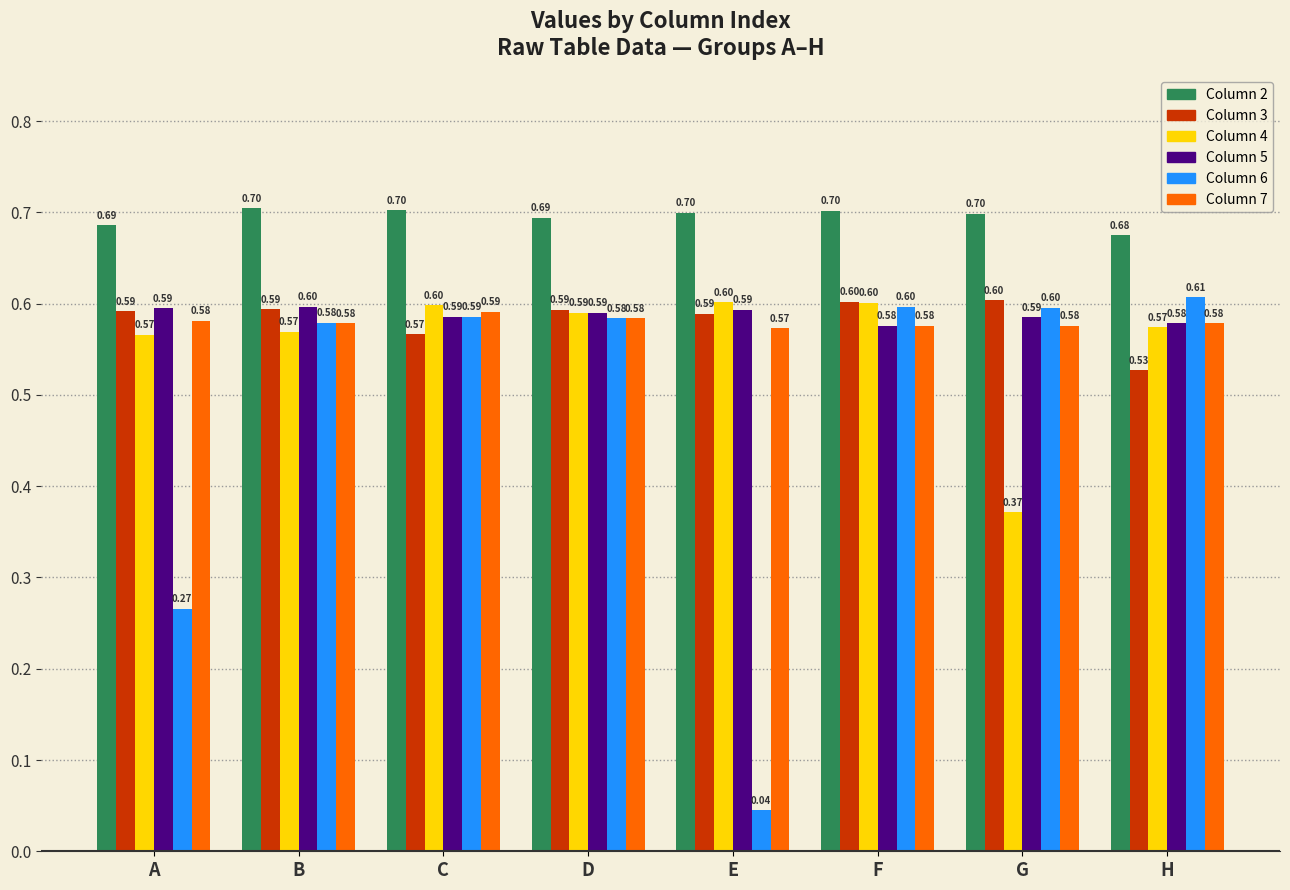

How many bars are there in total?

48